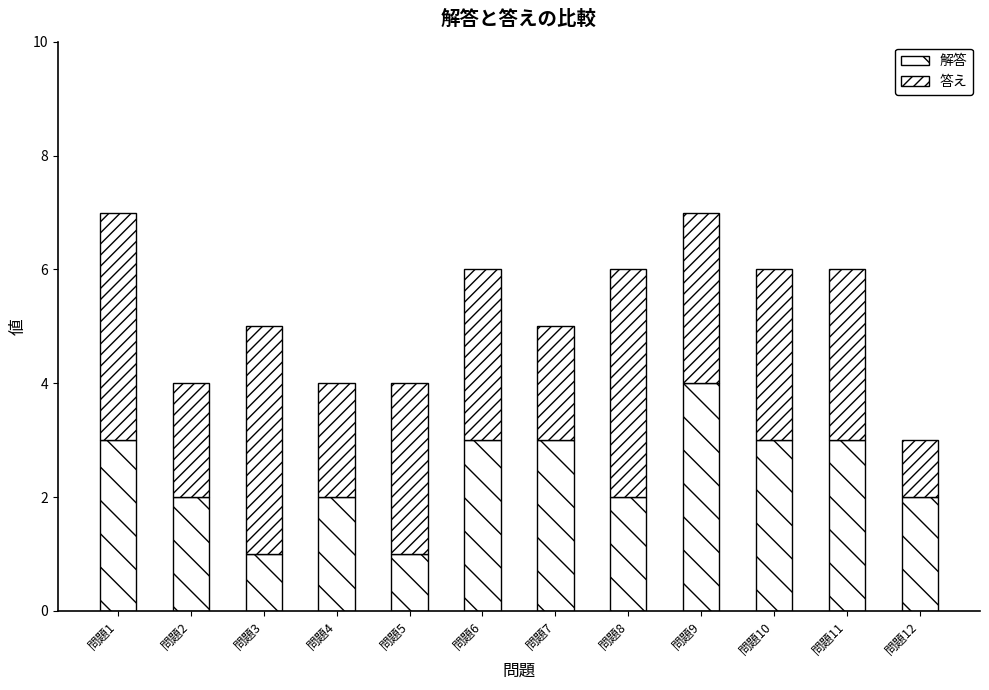

The 答え series shows 1 at 問題12. True or false?

False